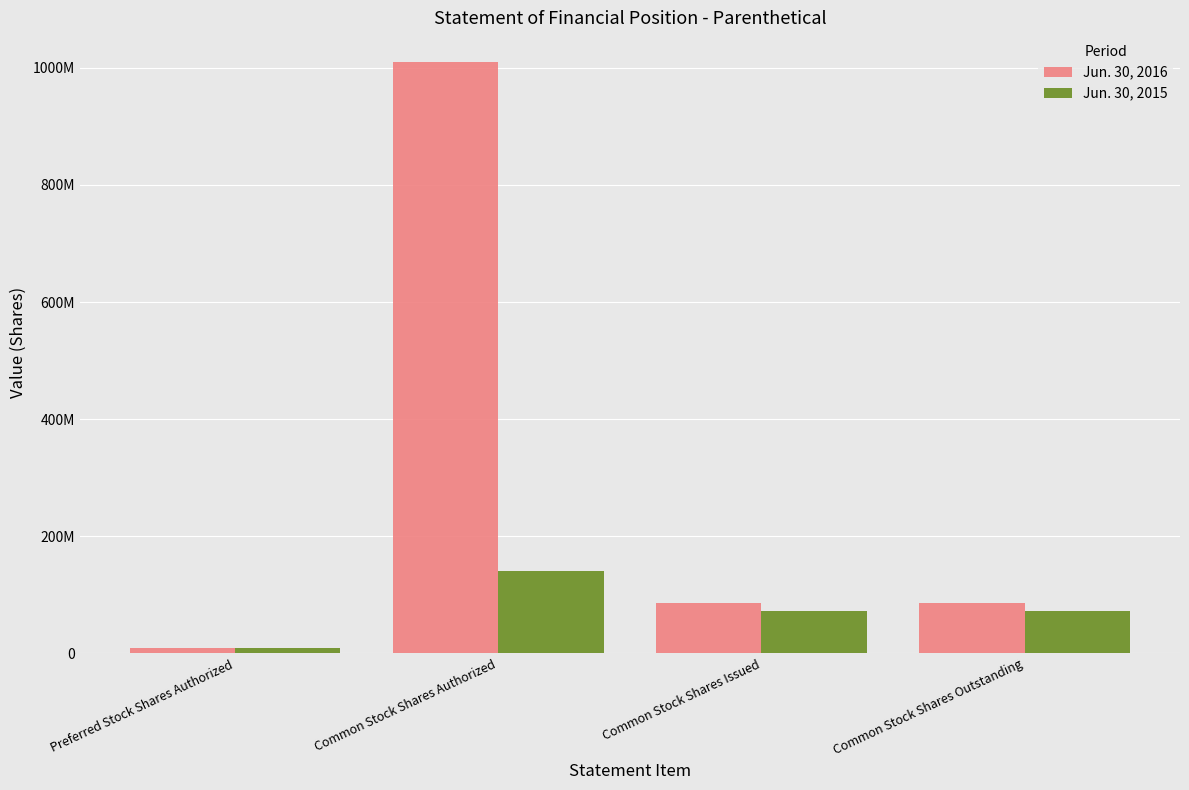

What are all the series names shown in the legend?

Jun. 30, 2016, Jun. 30, 2015